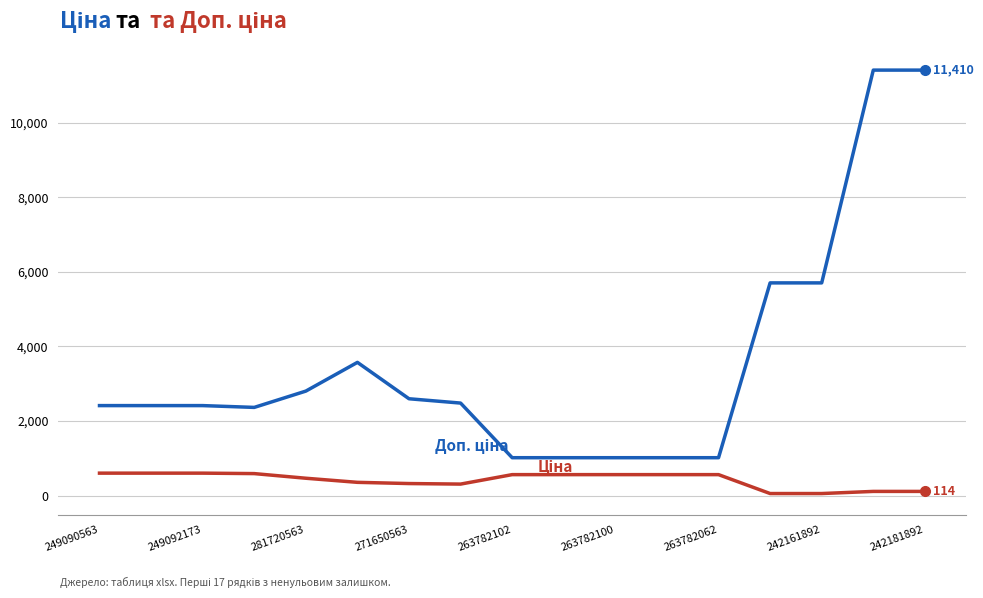

What is the greatest value displayed?

11410.0